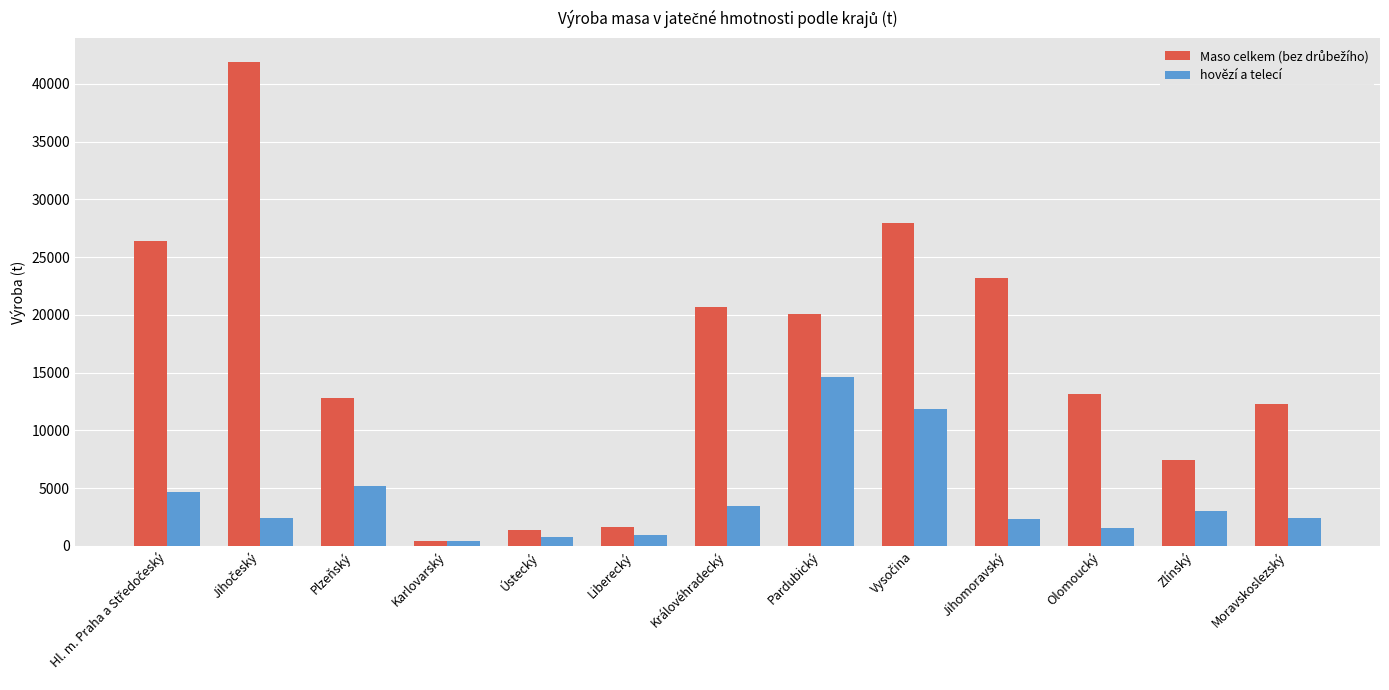

What is the average value of the hovězí a telecí series?

4128.2